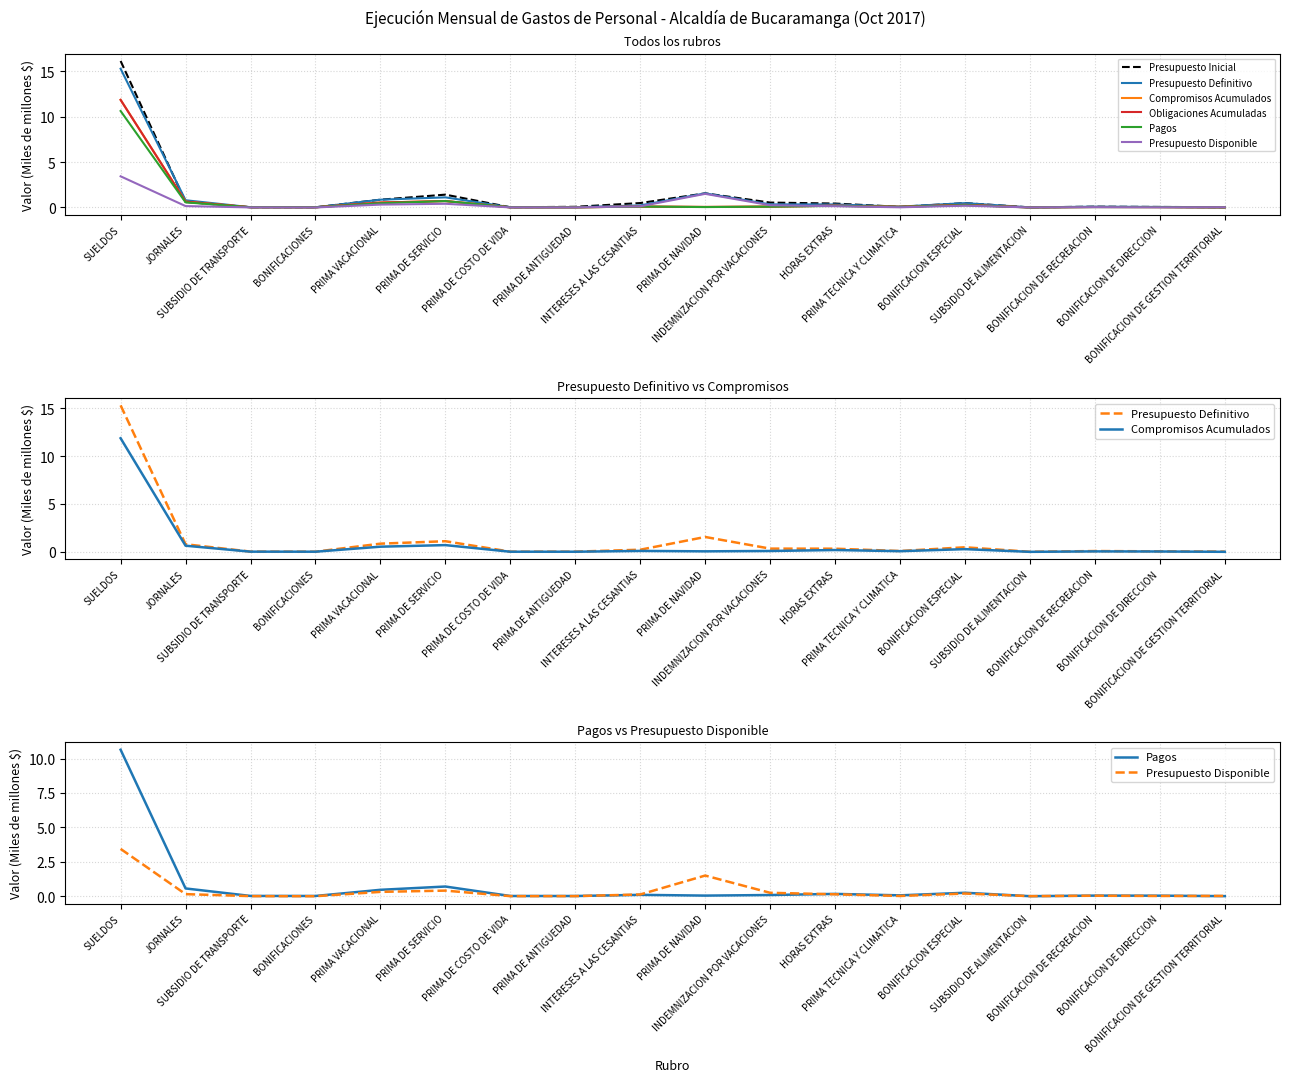

At which category does Presupuesto Definitivo reach its first local valley?

BONIFICACIONES